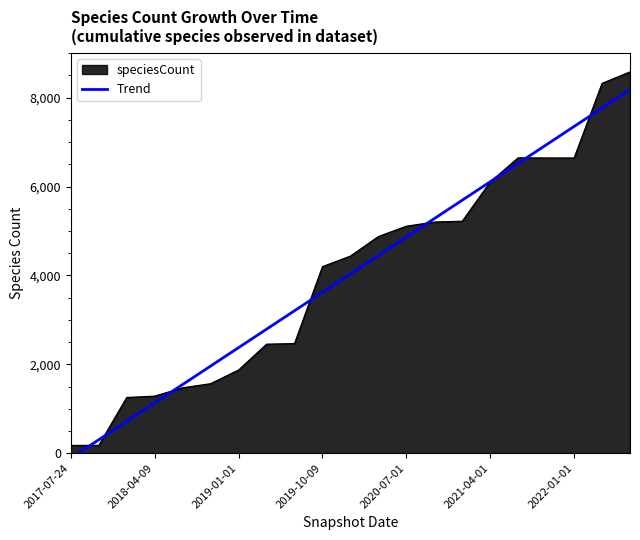

True or false: the data shows 6107.9 at 2021-04-01.

True